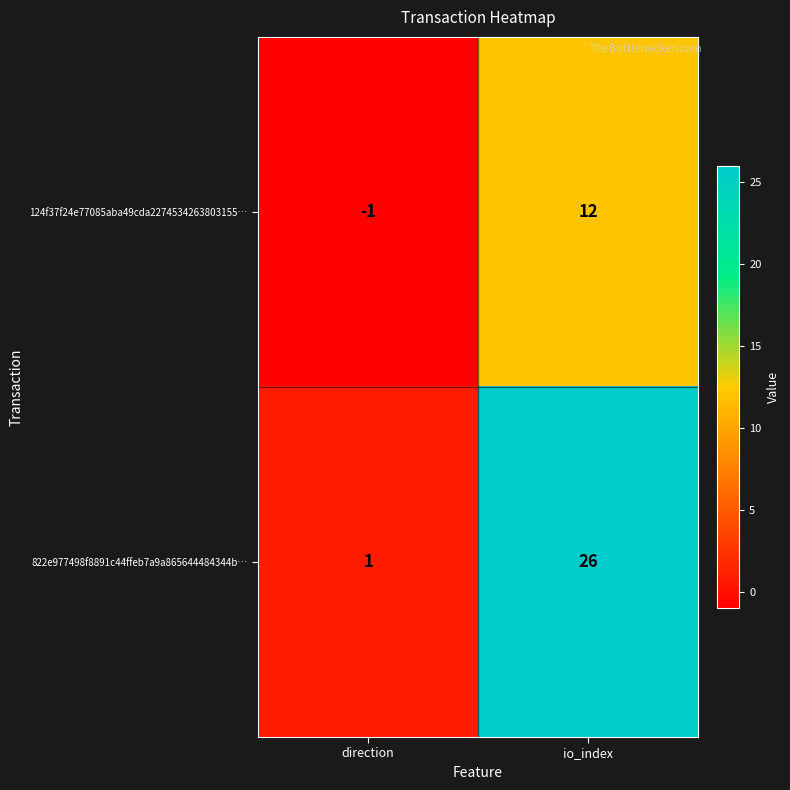

At how many categories does at least one series exceed 10?

1